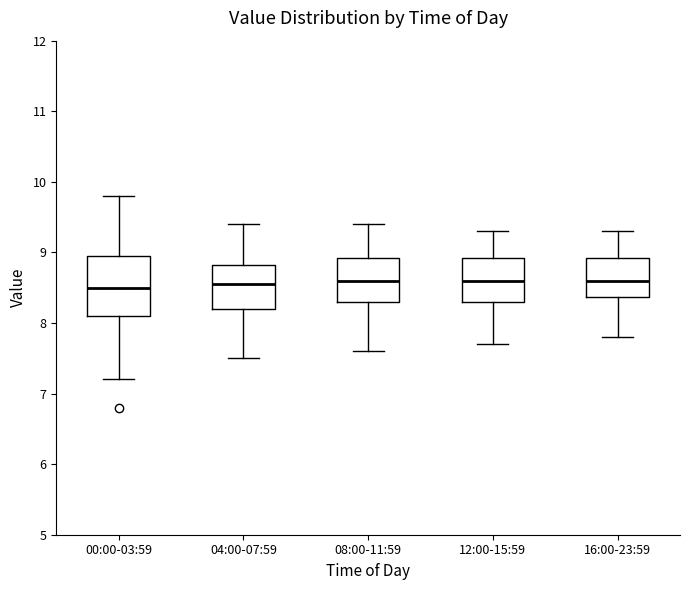

Reading left to right, transcribe this box plot: for each box, give where its median line is, the range the box spans, and where its two whiskers end, as read against the y-axis. The values are not printed on the chart, so give them approximately, as read against the axis.

00:00-03:59: median 8.5, box 8.1 to 8.9, whiskers 7.2 to 9.8
04:00-07:59: median 8.6, box 8.2 to 8.8, whiskers 7.5 to 9.4
08:00-11:59: median 8.6, box 8.3 to 8.9, whiskers 7.6 to 9.4
12:00-15:59: median 8.6, box 8.3 to 8.9, whiskers 7.7 to 9.3
16:00-23:59: median 8.6, box 8.4 to 8.9, whiskers 7.8 to 9.3